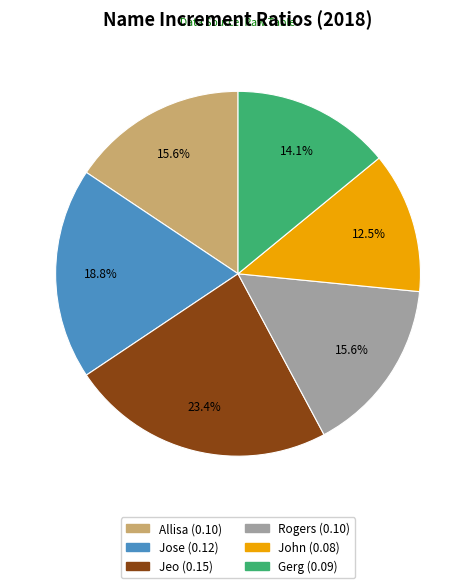

To the nearest percent, what is the combined percentage of Jeo and Jose?

42%